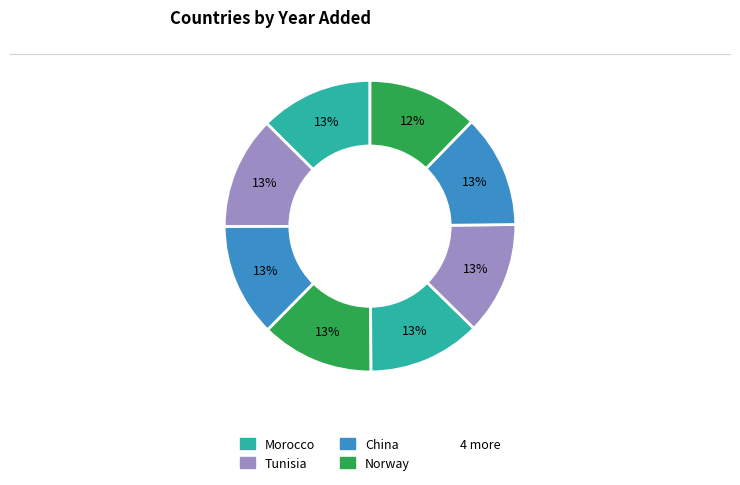

How many slices are in this pie chart?

8